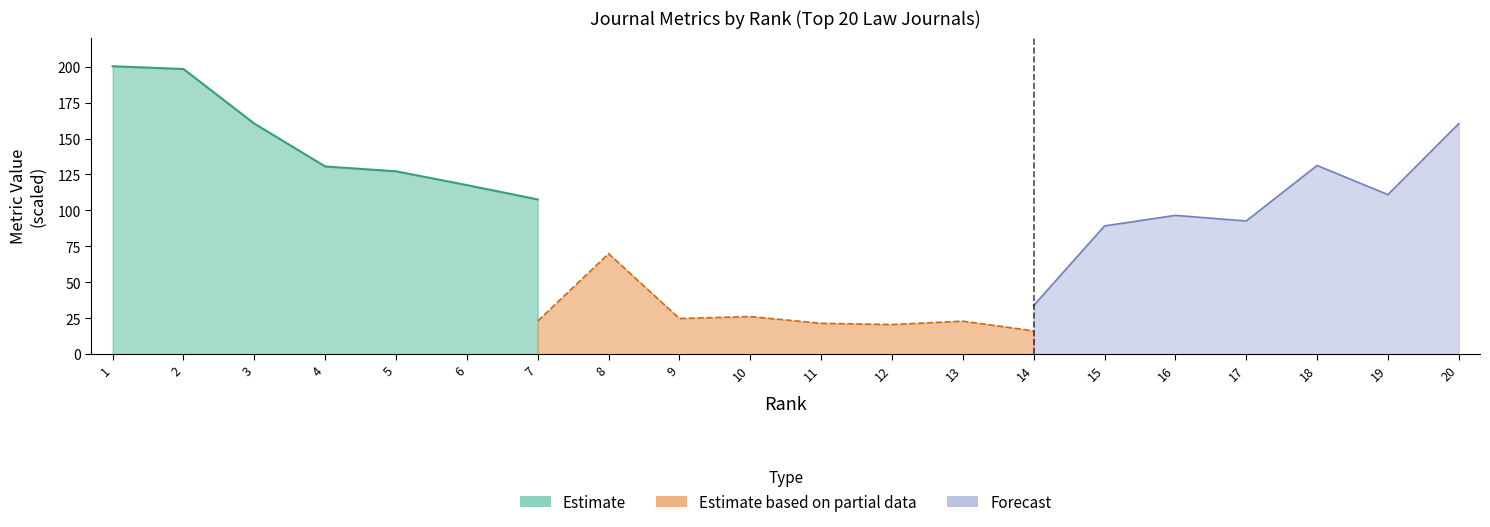

The value of SJR at 16 is 3.5. True or false?

False